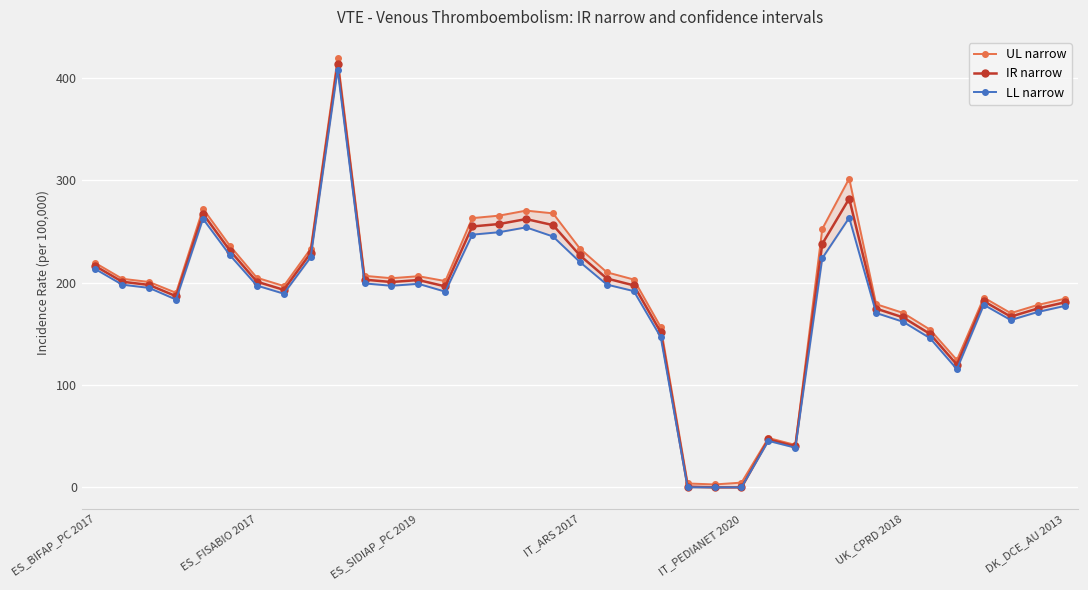

True or false: IR narrow has more than 0 points higher than both neighbors.

True